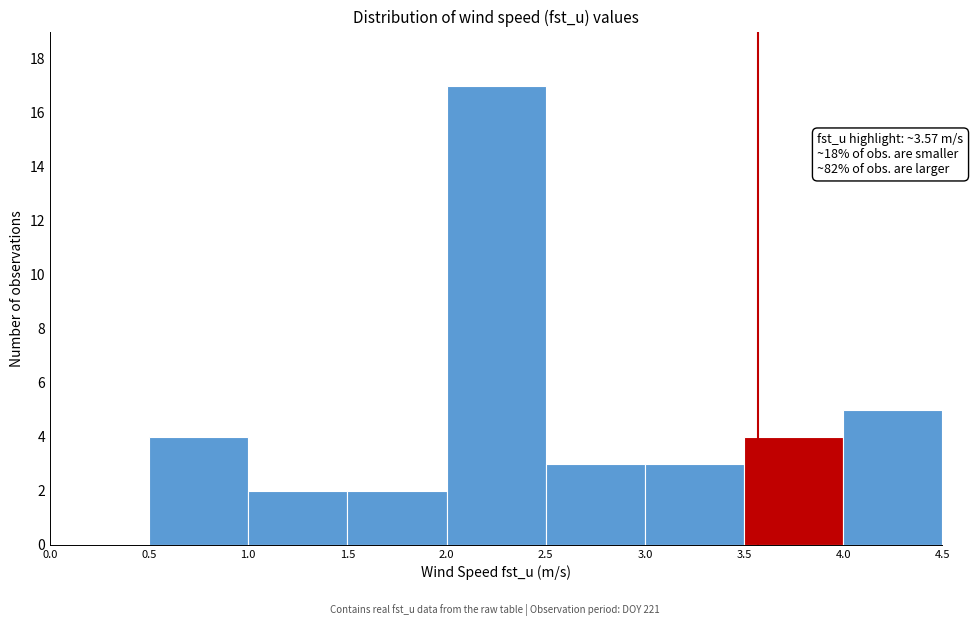

Which range on the x-axis has the tallest bar?

2.0 to 2.5